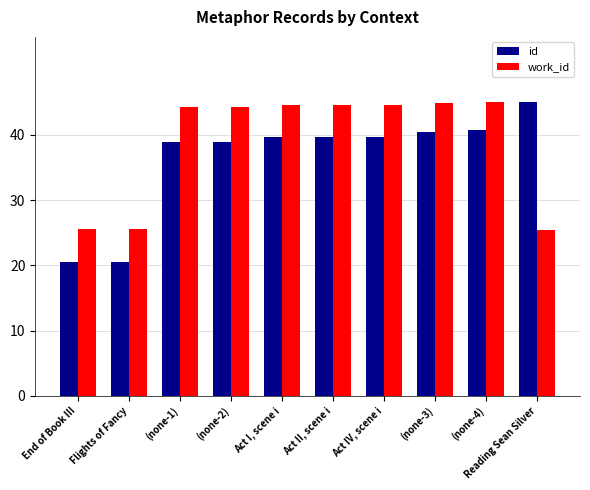

The value of work_id at (none-2) is 44.2. True or false?

True